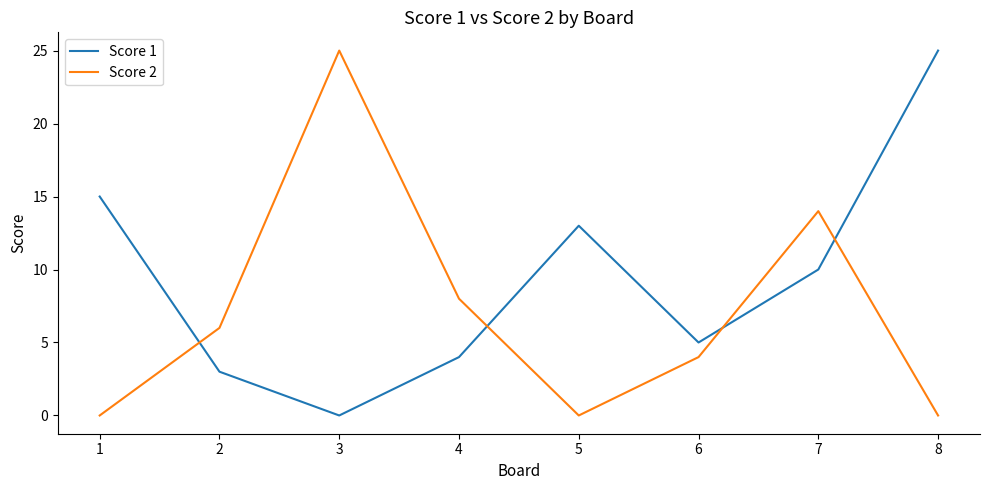

What is the difference between the maximum and minimum values in the Score 1 series?

25